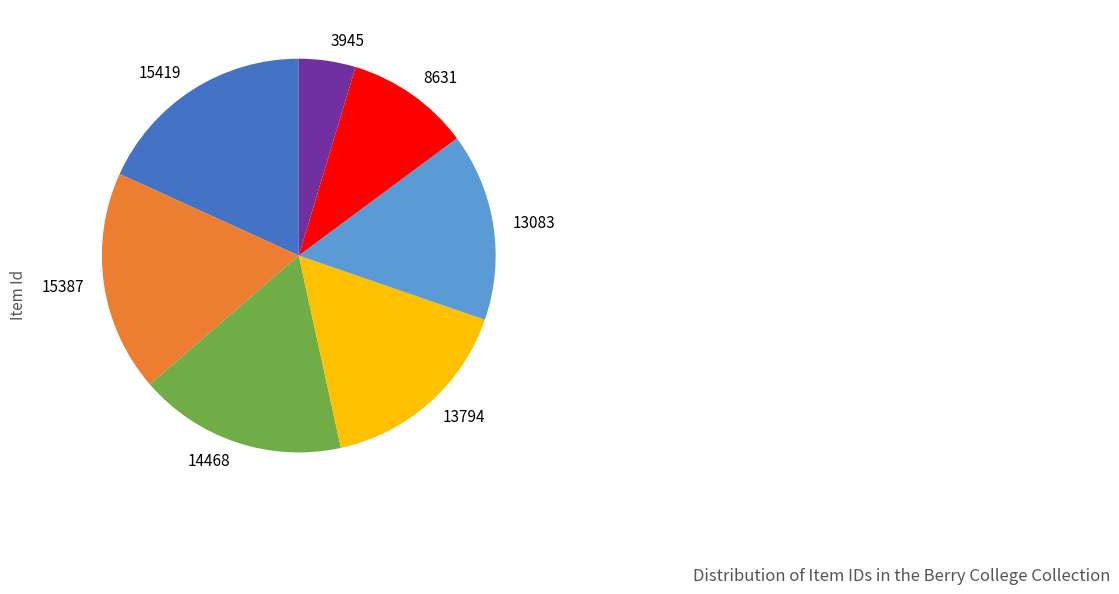

The 13083 slice represents 28% of the pie. True or false?

False